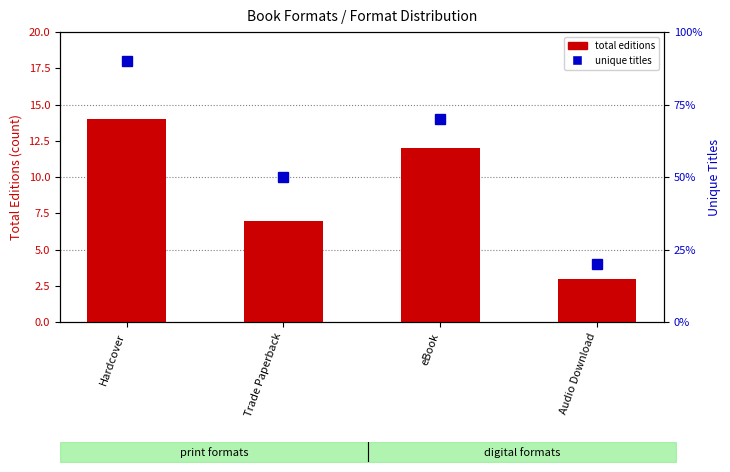

Is it true that unique titles equals 3 at Trade Paperback?

False